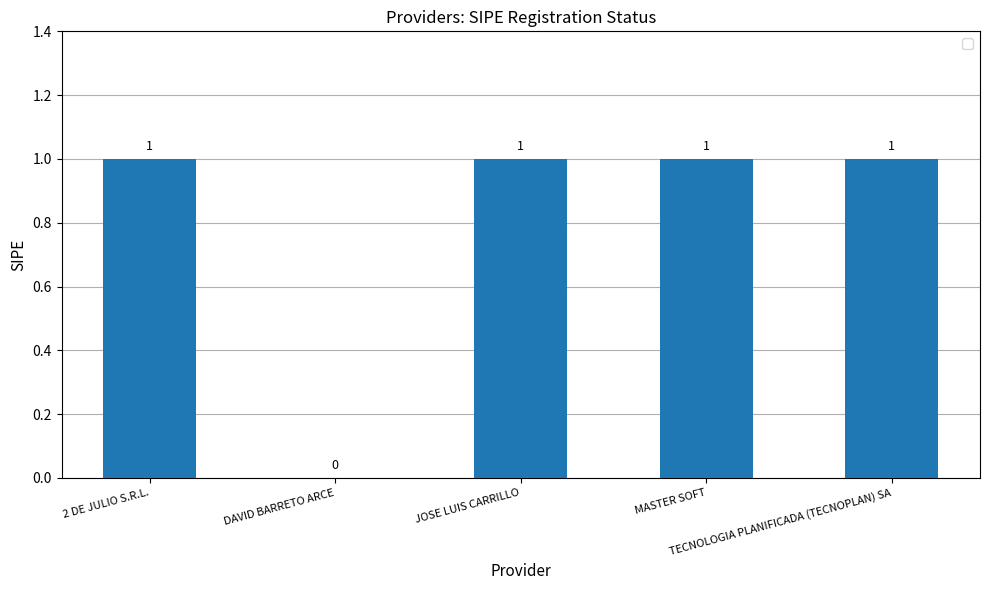

Are the bars grouped side by side (vs. stacked)?

No